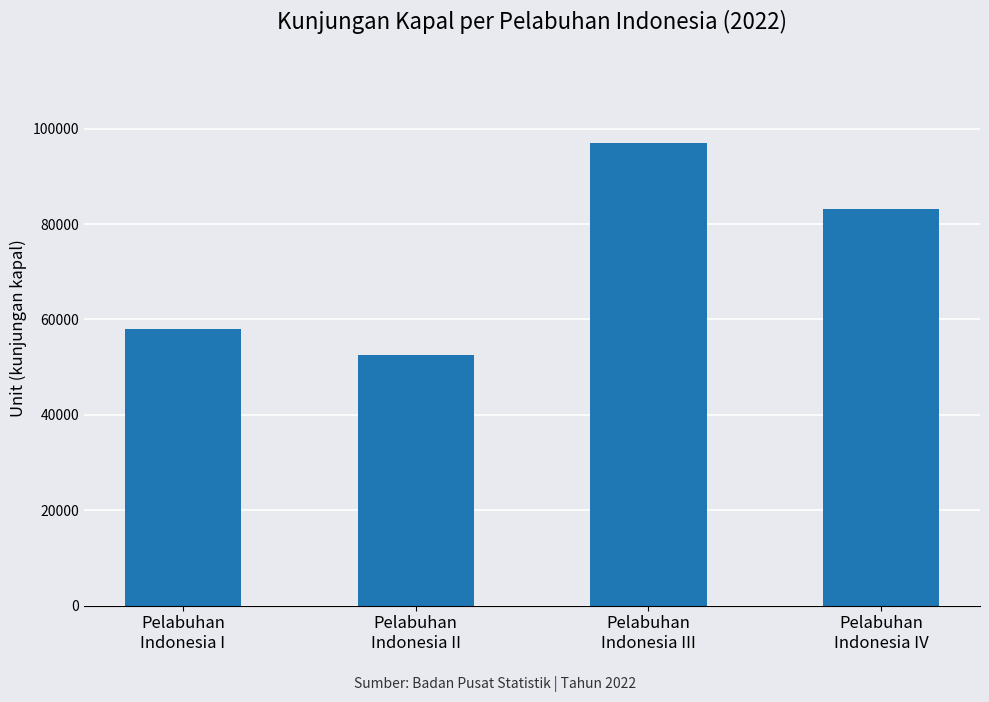

What position from the right is Pelabuhan
Indonesia II?

3